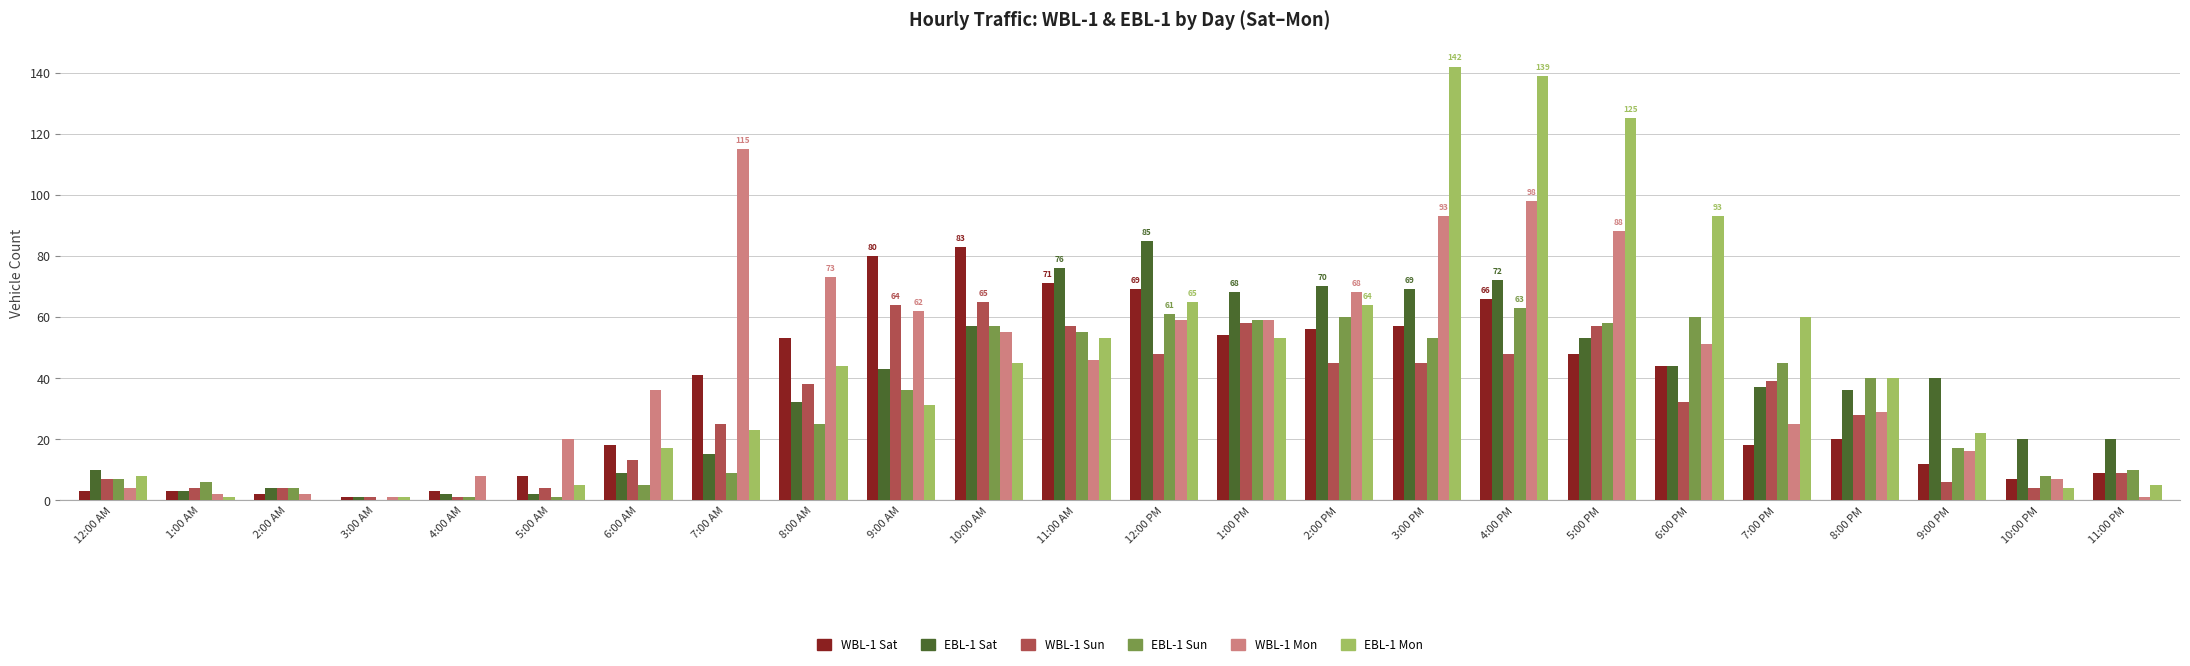

Reading left to right, extract all data points from this chart.

WBL-1 Sat: 3	3	2	1	3	8	18	41	53	80	83	71	69	54	56	57	66	48	44	18	20	12	7	9
EBL-1 Sat: 10	3	4	1	2	2	9	15	32	43	57	76	85	68	70	69	72	53	44	37	36	40	20	20
WBL-1 Sun: 7	4	4	1	1	4	13	25	38	64	65	57	48	58	45	45	48	57	32	39	28	6	4	9
EBL-1 Sun: 7	6	4	0	1	1	5	9	25	36	57	55	61	59	60	53	63	58	60	45	40	17	8	10
WBL-1 Mon: 4	2	2	1	8	20	36	115	73	62	55	46	59	59	68	93	98	88	51	25	29	16	7	1
EBL-1 Mon: 8	1	0	1	0	5	17	23	44	31	45	53	65	53	64	142	139	125	93	60	40	22	4	5